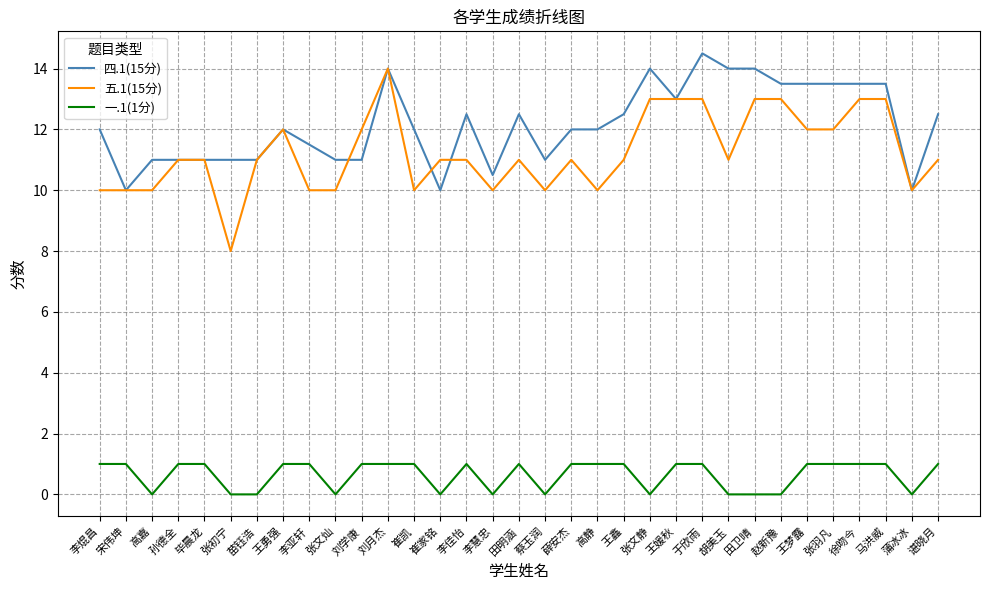

Reading left to right, extract all data points from this chart.

四.1(15分): 李焜昌=12.0	宋伟坤=10.0	高嘉=11.0	孙德全=11.0	毕晨龙=11.0	张初宁=11.0	苗钰浩=11.0	王勇强=12.0	李亚轩=11.5	张文灿=11.0	刘学康=11.0	刘月杰=14.0	崔凯=12.0	崔家铭=10.0	李佳怡=12.5	李慧忠=10.5	田明涵=12.5	蔡玉润=11.0	薛安杰=12.0	高静=12.0	王鑫=12.5	张文静=14.0	王媛秋=13.0	于欣雨=14.5	胡美玉=14.0	田卫晴=14.0	赵新豫=13.5	王梦露=13.5	张羽凡=13.5	徐吻今=13.5	马洪威=13.5	蒲冰冰=10.0	谌晓月=12.5
五.1(15分): 李焜昌=10.0	宋伟坤=10.0	高嘉=10.0	孙德全=11.0	毕晨龙=11.0	张初宁=8.0	苗钰浩=11.0	王勇强=12.0	李亚轩=10.0	张文灿=10.0	刘学康=12.0	刘月杰=14.0	崔凯=10.0	崔家铭=11.0	李佳怡=11.0	李慧忠=10.0	田明涵=11.0	蔡玉润=10.0	薛安杰=11.0	高静=10.0	王鑫=11.0	张文静=13.0	王媛秋=13.0	于欣雨=13.0	胡美玉=11.0	田卫晴=13.0	赵新豫=13.0	王梦露=12.0	张羽凡=12.0	徐吻今=13.0	马洪威=13.0	蒲冰冰=10.0	谌晓月=11.0
一.1(1分): 李焜昌=1.0	宋伟坤=1.0	高嘉=0.0	孙德全=1.0	毕晨龙=1.0	张初宁=0.0	苗钰浩=0.0	王勇强=1.0	李亚轩=1.0	张文灿=0.0	刘学康=1.0	刘月杰=1.0	崔凯=1.0	崔家铭=0.0	李佳怡=1.0	李慧忠=0.0	田明涵=1.0	蔡玉润=0.0	薛安杰=1.0	高静=1.0	王鑫=1.0	张文静=0.0	王媛秋=1.0	于欣雨=1.0	胡美玉=0.0	田卫晴=0.0	赵新豫=0.0	王梦露=1.0	张羽凡=1.0	徐吻今=1.0	马洪威=1.0	蒲冰冰=0.0	谌晓月=1.0